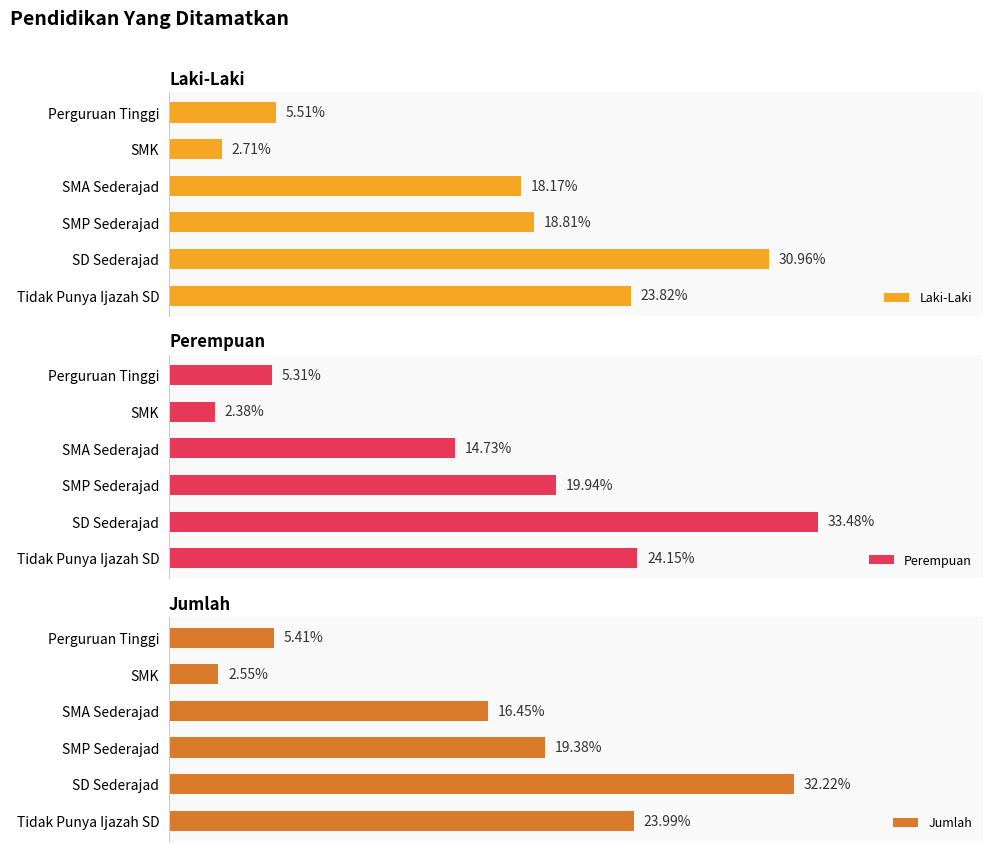

Which series has the widest spread of values?

Perempuan